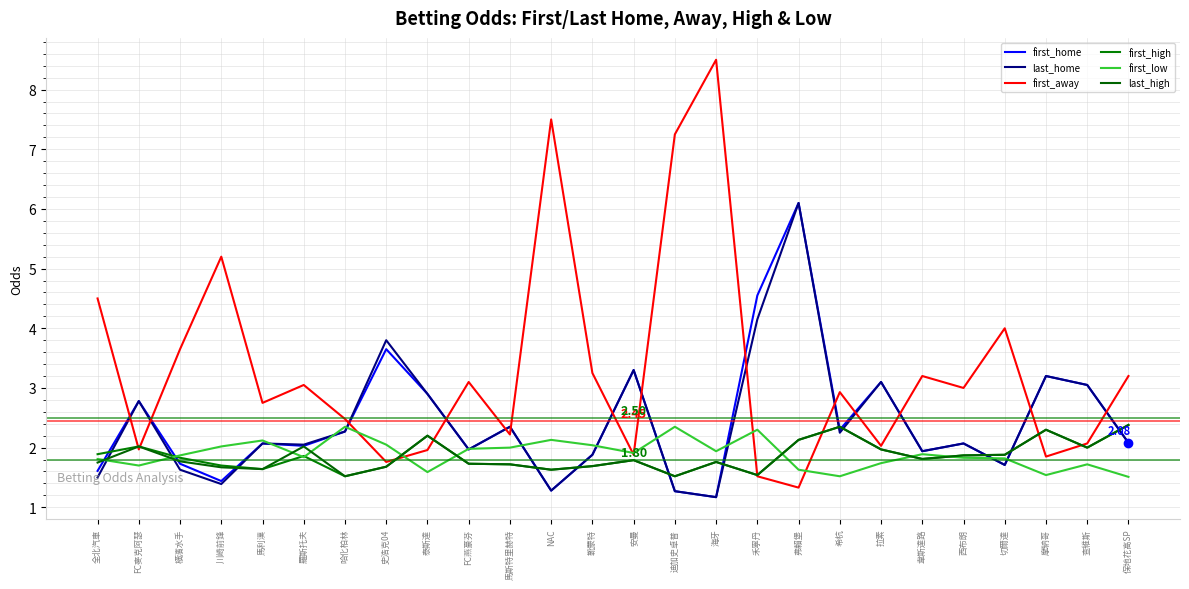

Is the value of first_low at 摩納哥 greater than the value of first_high at 迪加史卓普?

Yes